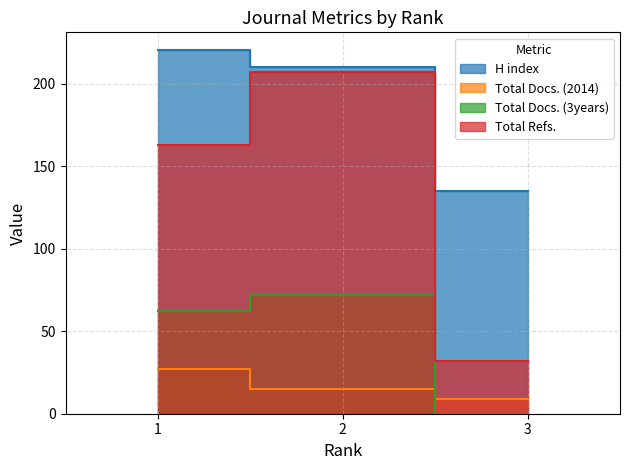

Rank the series at 1 from highest to lowest value.

H index, Total Refs., Total Docs. (3years), Total Docs. (2014)